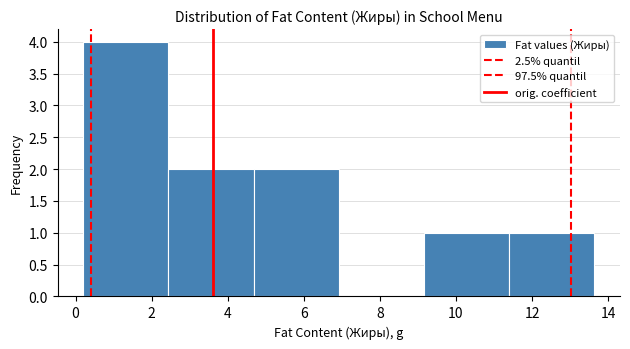

What is the height of the bar covering 11.40 to 13.64 on the x-axis? Neither the bar edges nor the heights are printed on the chart, so give them approximately, as read against the axes.

1